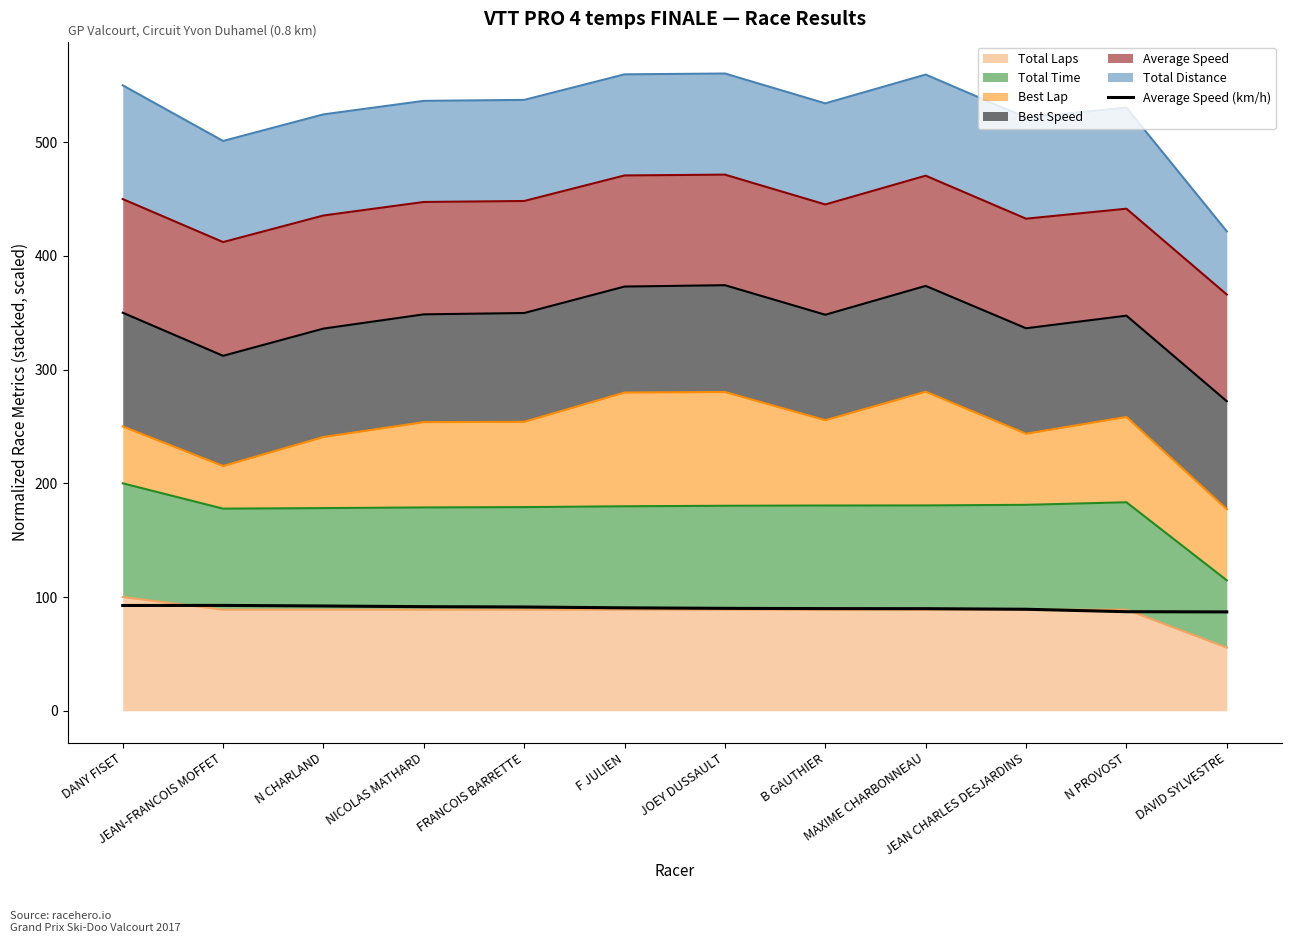

What is the average value?

90.3